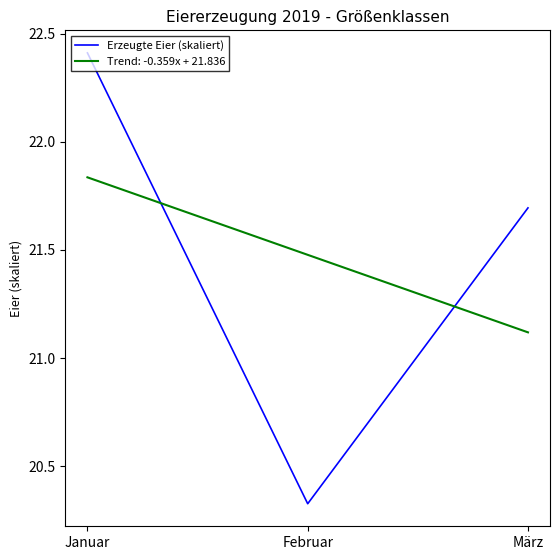

Which series changed the most between Februar and März?

Erzeugte Eier (skaliert)